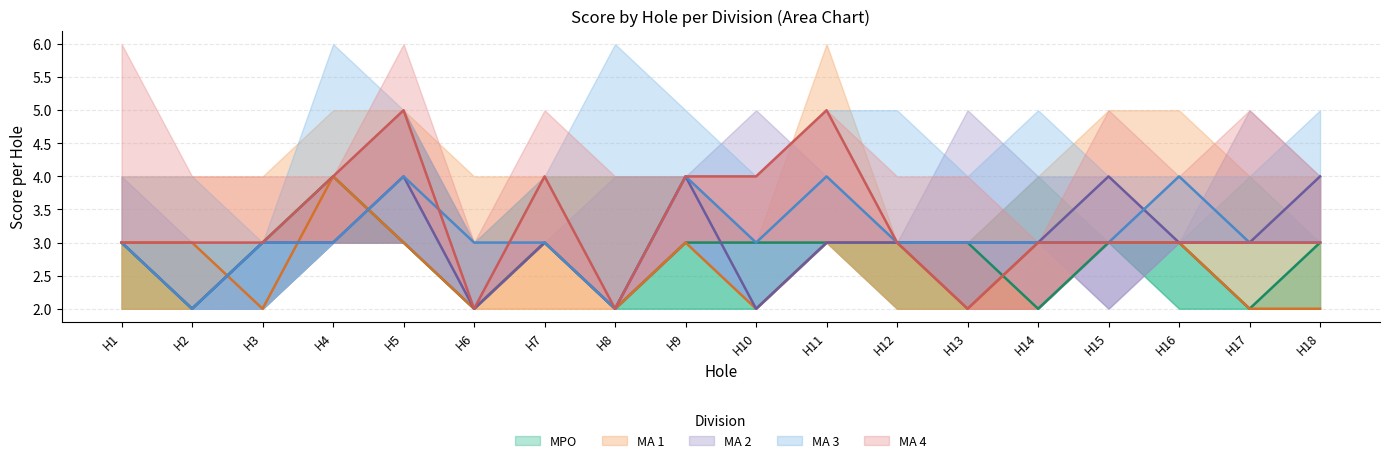

How many intersections are there between MA 3 and MA 4?

2